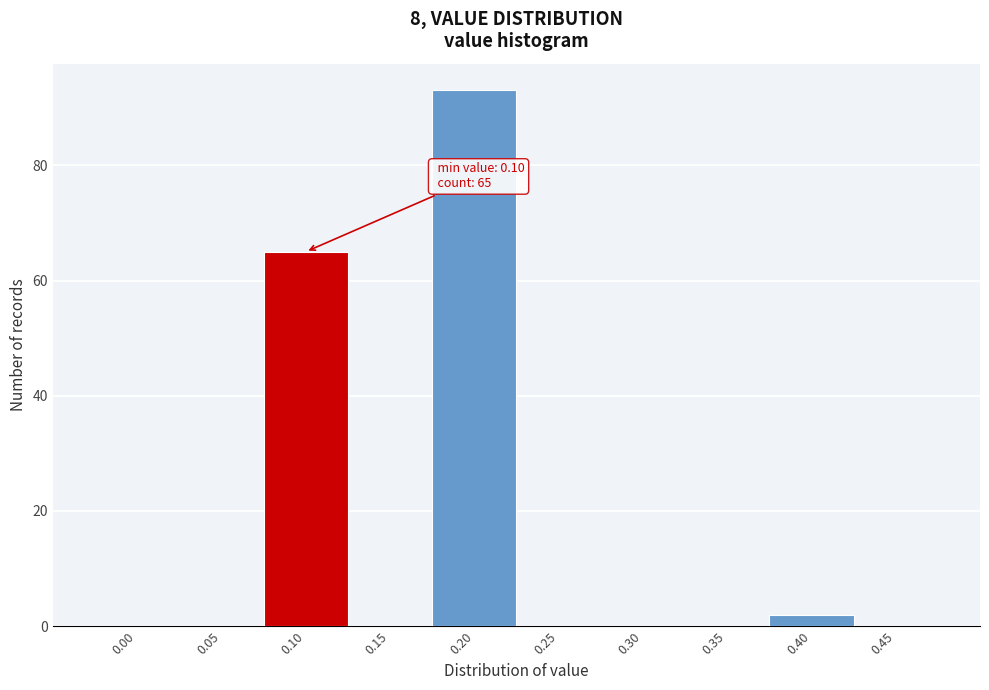

Reading right to left, what are all the values shown in this chart?

0.45=0	0.40=2	0.35=0	0.30=0	0.25=0	0.20=93	0.15=0	0.10=65	0.05=0	0.00=0